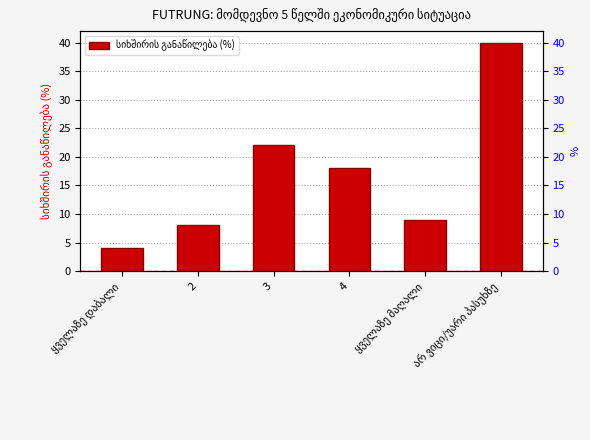

What is the sum of all values?

101